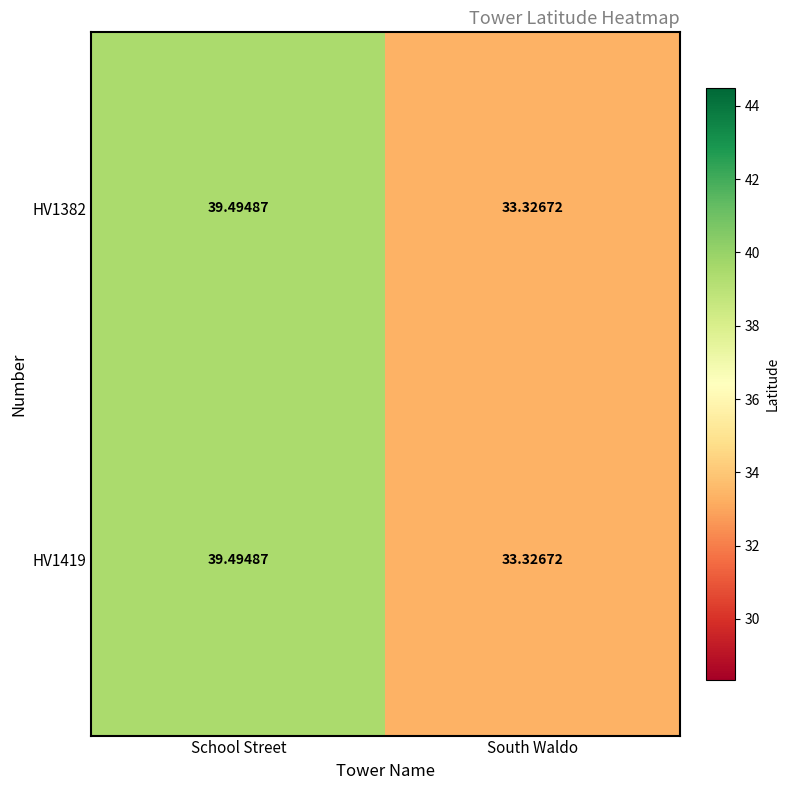

At which category does the chart reach its peak across all series?

School Street